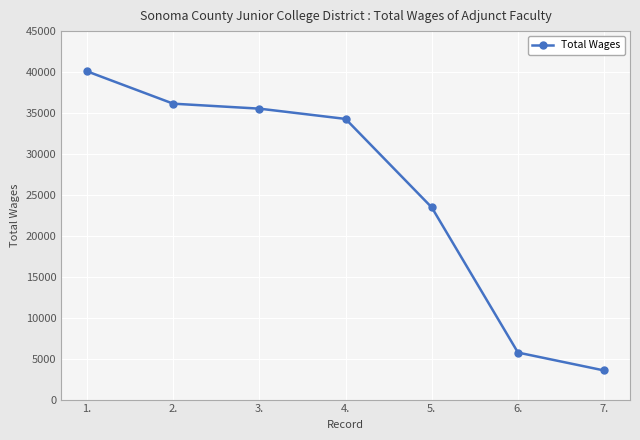

How many data points are less than 34275?

3